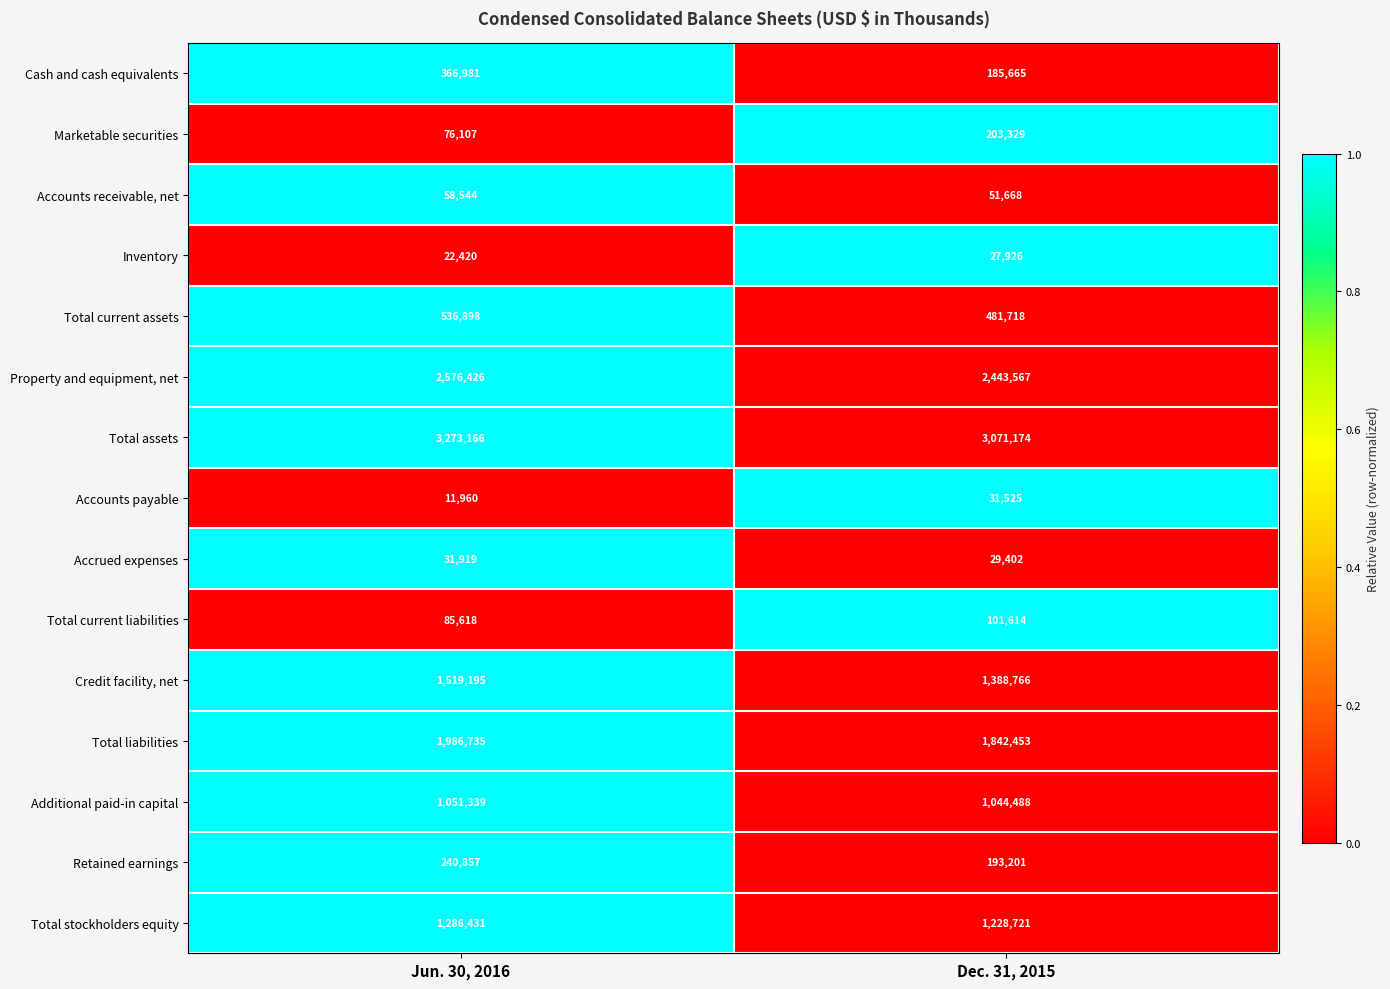

What is the average value of the Additional paid-in capital series?

1047914